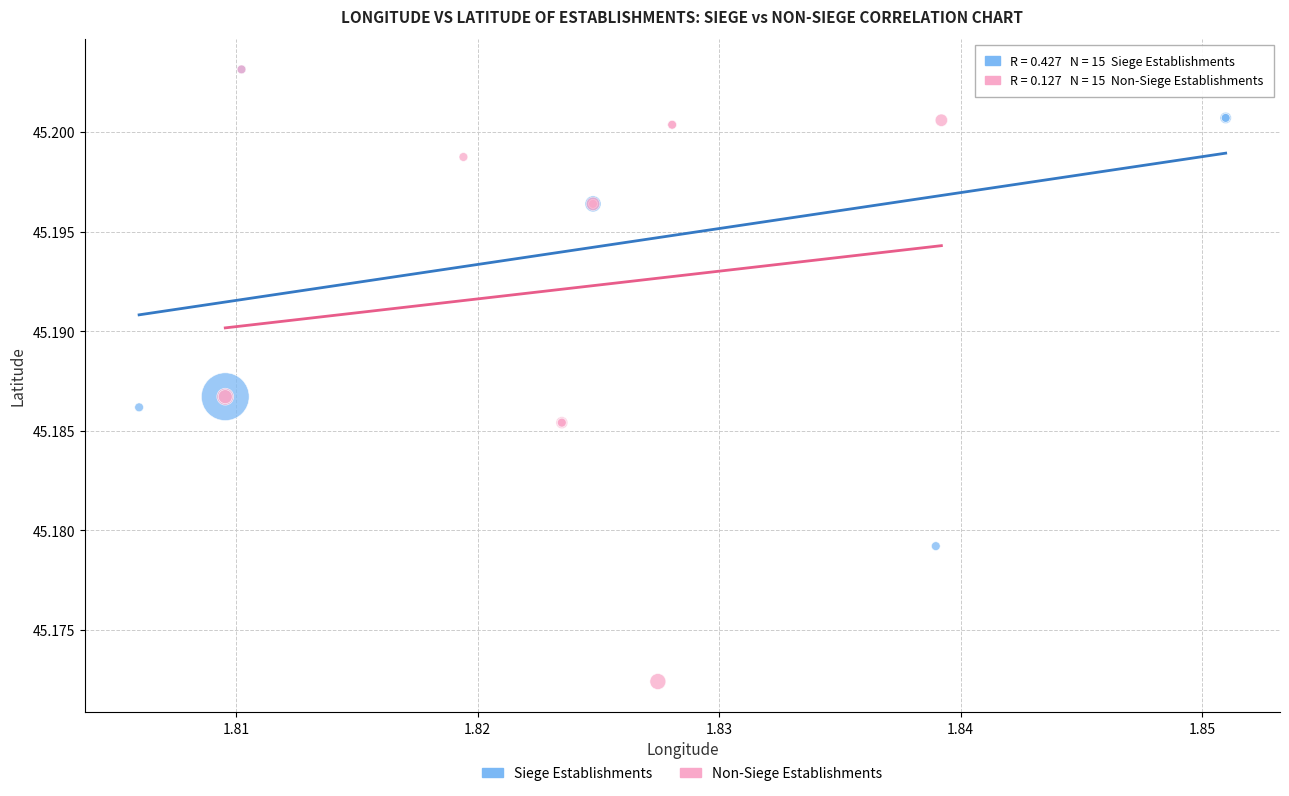

Which series has the widest spread of Y values?

Non-Siege Establishments